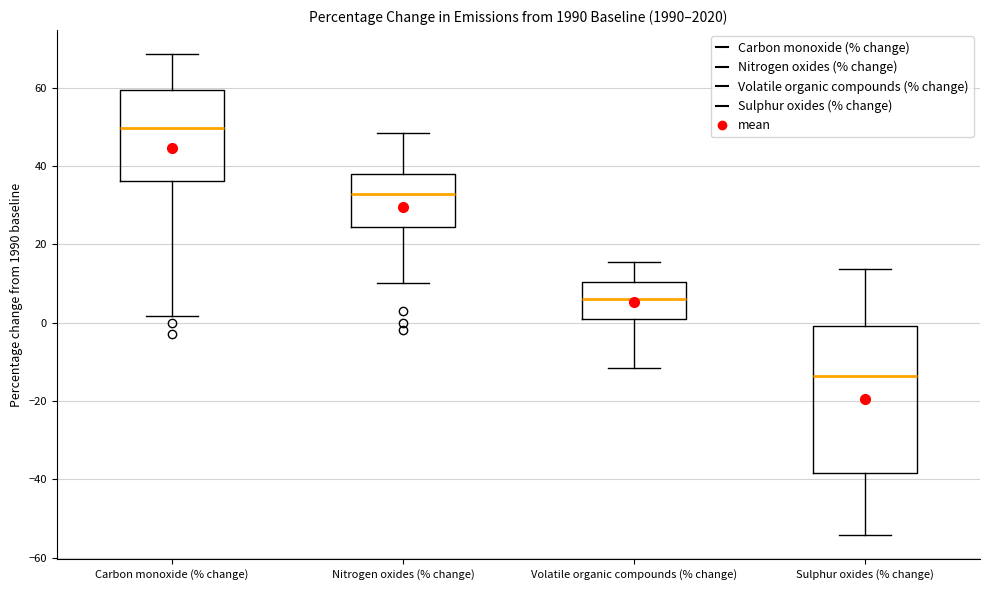

Reading left to right, transcribe this box plot: for each box, give where its median line is, the range the box spans, and where its two whiskers end, as read against the y-axis. The values are not printed on the chart, so give them approximately, as read against the axis.

Carbon monoxide (% change): median 50, box 36 to 60, whiskers 2 to 68
Nitrogen oxides (% change): median 32, box 24 to 38, whiskers 10 to 48
Volatile organic compounds (% change): median 6, box 0 to 10, whiskers -12 to 16
Sulphur oxides (% change): median -14, box -38 to 0, whiskers -54 to 14